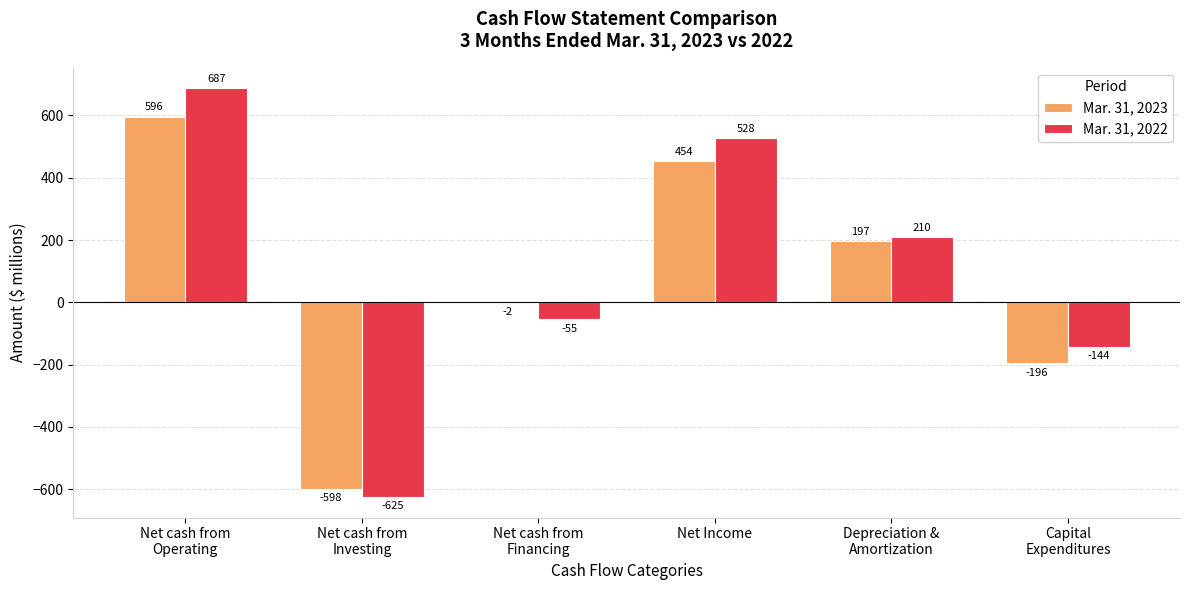

What is the greatest value displayed?

687